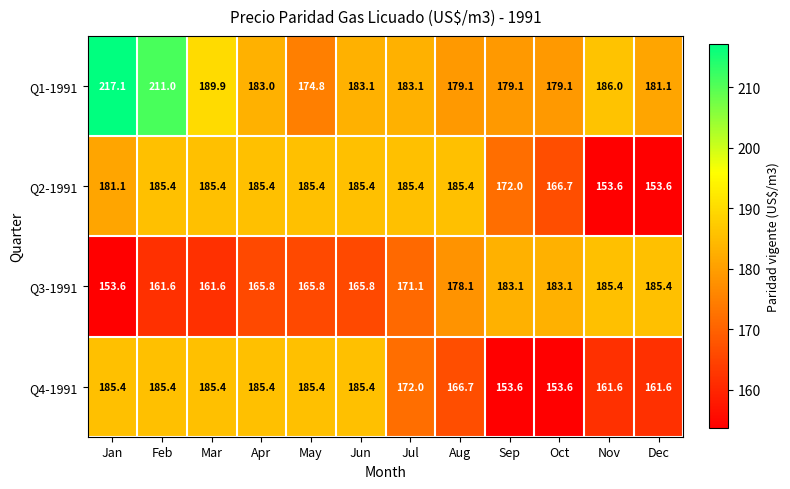

At which label does Q2-1991 first exceed 185?

Feb